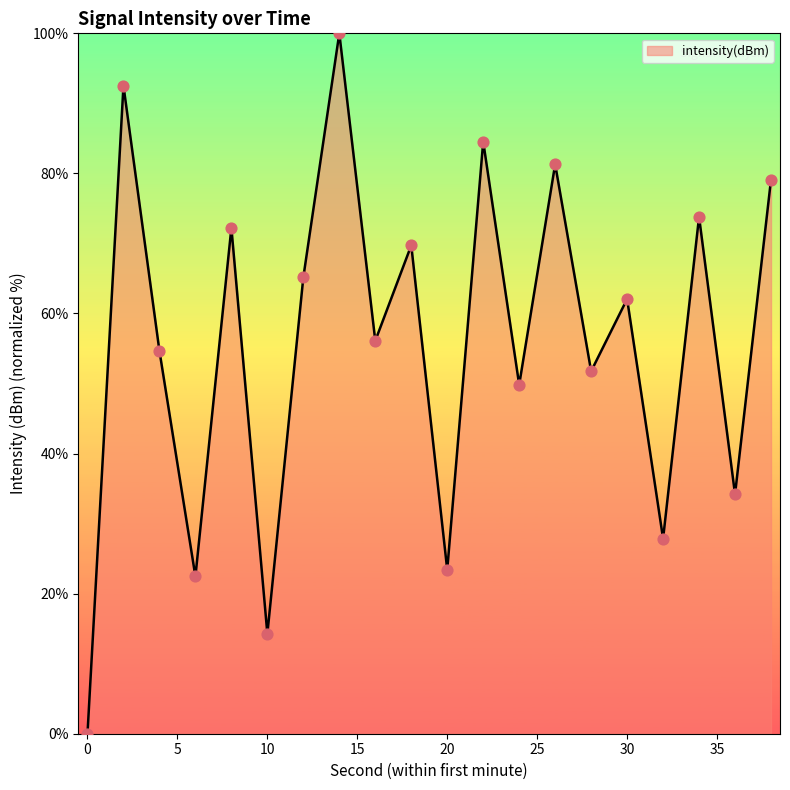

What is the greatest value displayed?

100.0